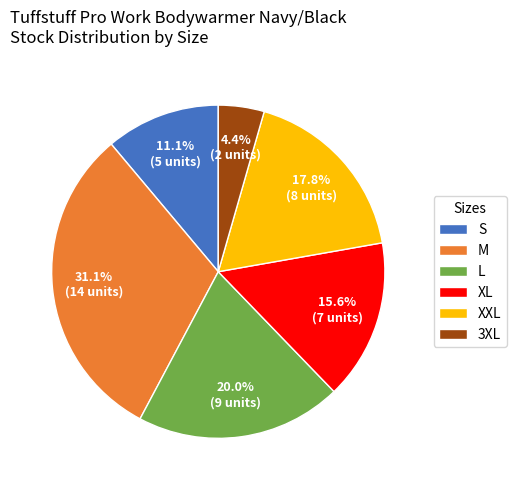

What percentage is the XL slice, to the nearest percent?

16%